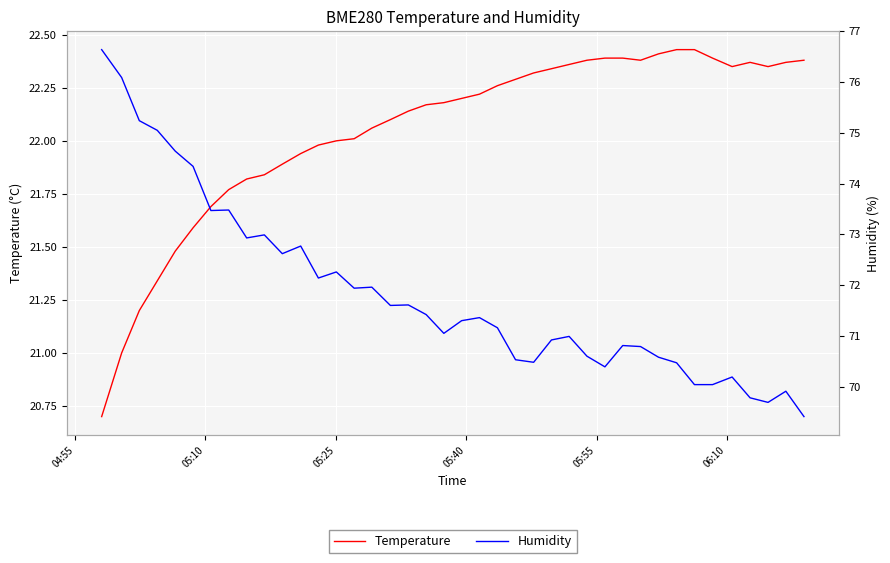

At how many categories does at least one series exceed 57?

40